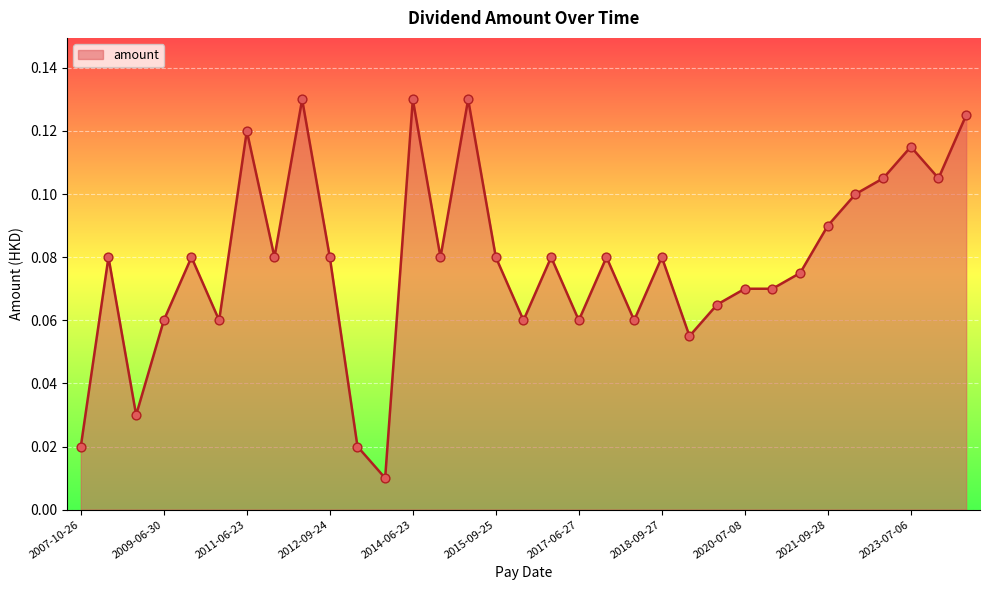

How many lines are shown in the chart?

1